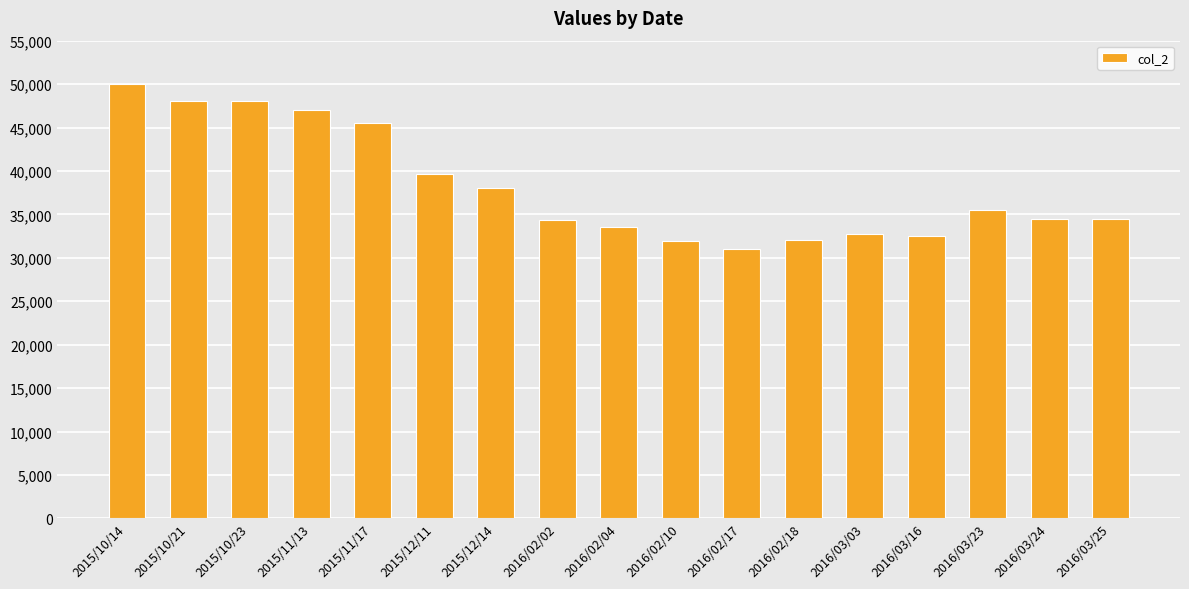

Is it true that the value at 2015/11/13 is 47000?

True